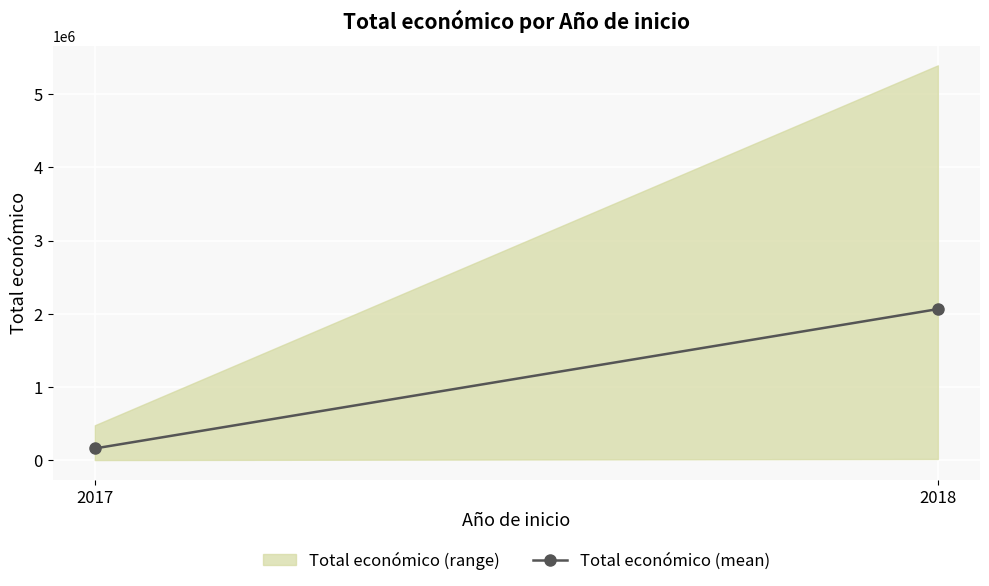

Which category has the lowest value across all series?

2017